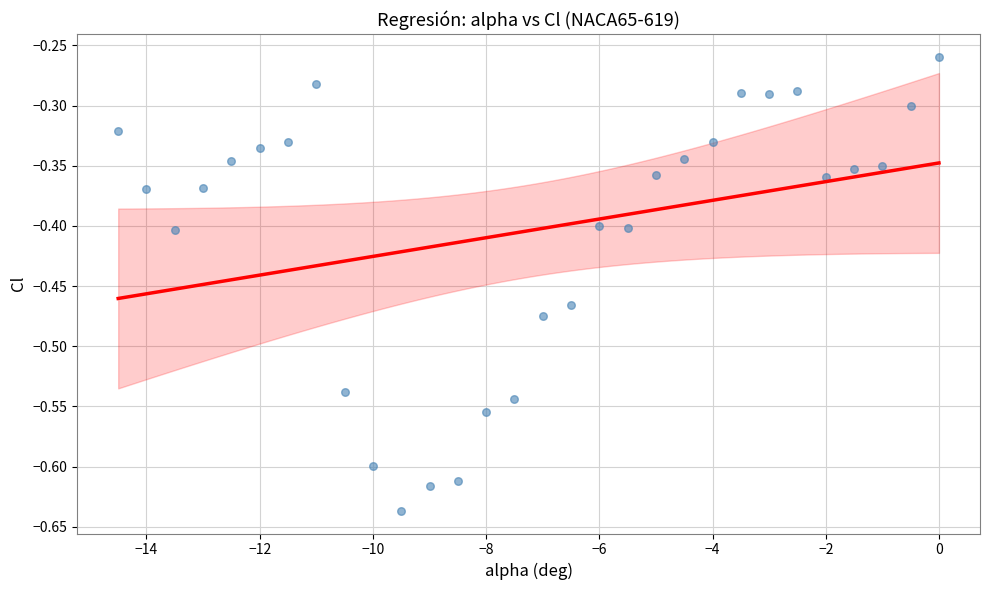

What is the range of Y values (max minus min)?

0.4